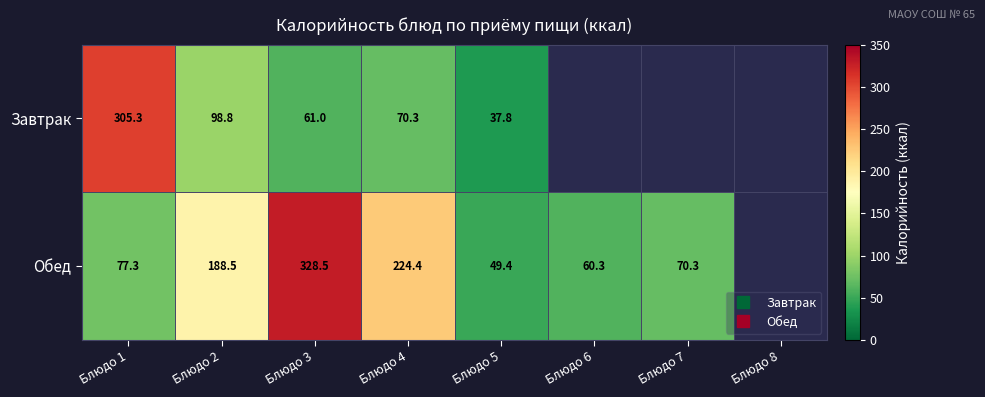

Which series has the widest spread of values?

Обед